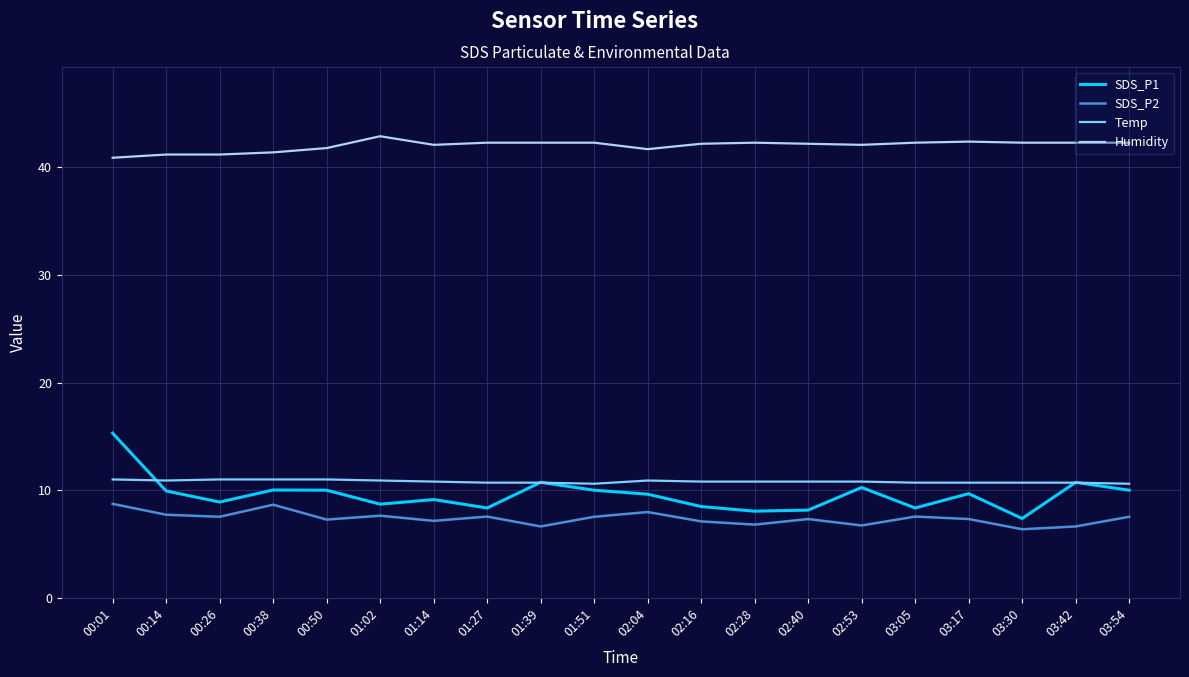

What is the difference between the maximum and minimum values in the SDS_P1 series?

7.9